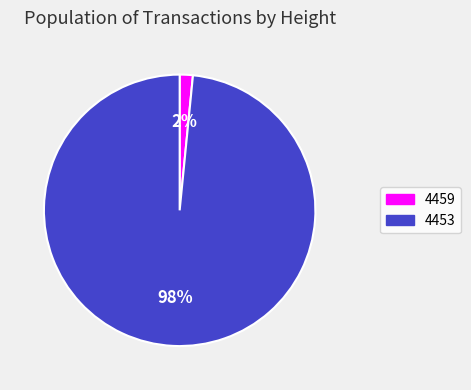

Is 4453 the majority of the pie?

Yes